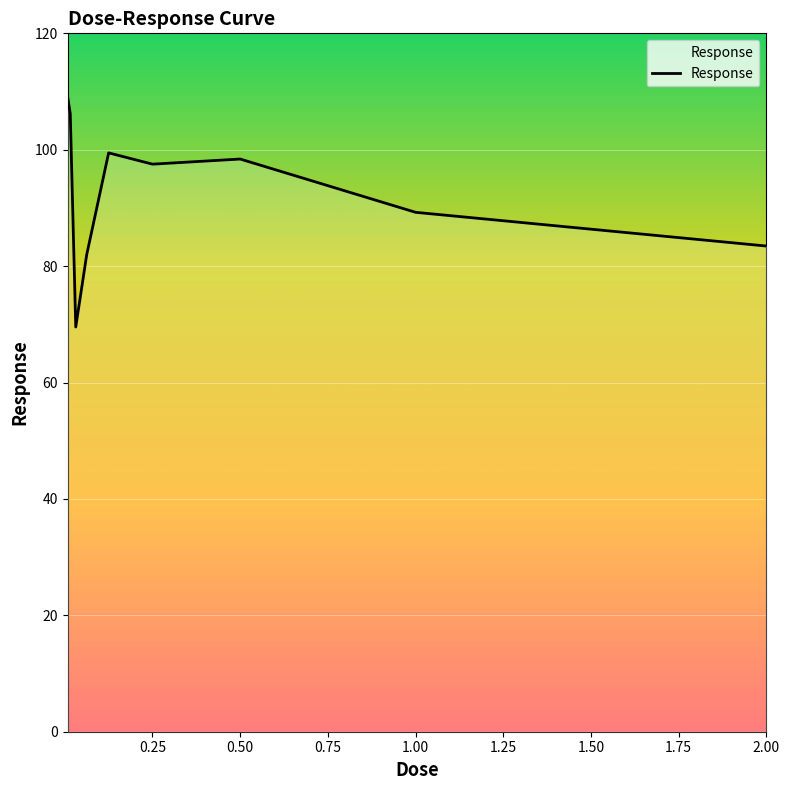

What is the difference between the maximum and minimum values?

39.7